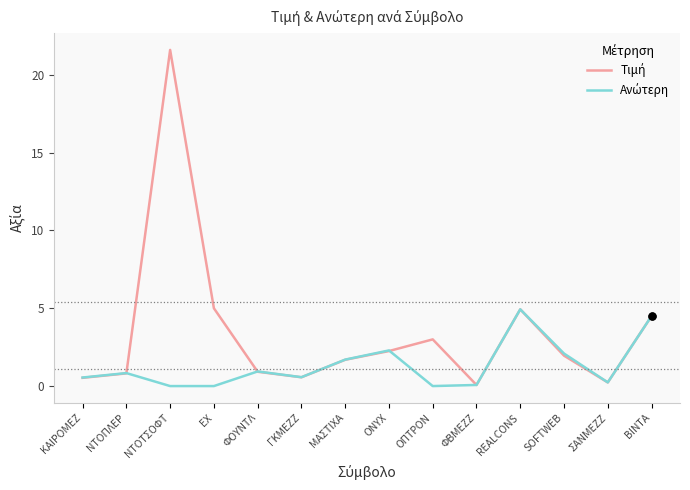

What position from the right is ΓΚΜΕΖΖ?

9